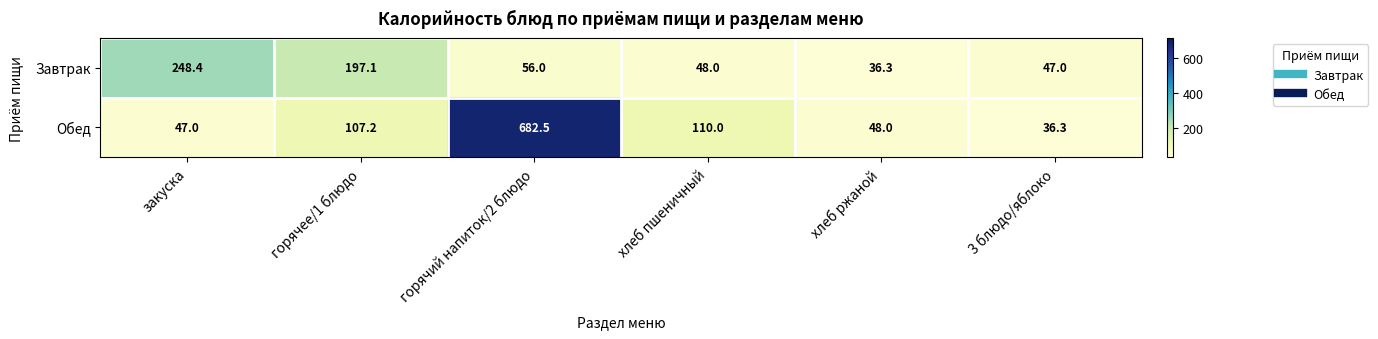

What is the difference between the Завтрак values at хлеб ржаной and закуска?

212.1